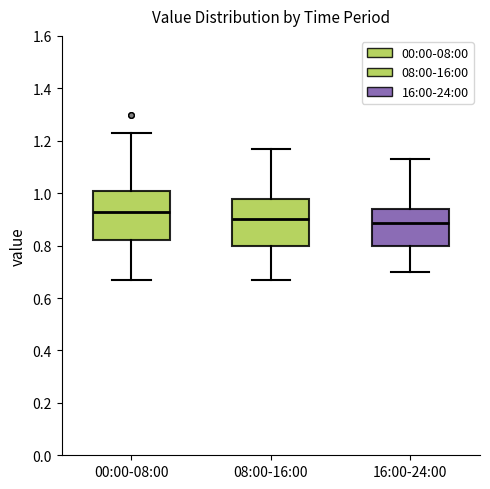

Reading left to right, read every box against the y-axis: the position of its median line, the range the box covers, and the ends of its whiskers. The values are not printed on the chart, so give them approximately, as read against the axis.

00:00-08:00: median 0.94, box 0.82 to 1.00, whiskers 0.68 to 1.24
08:00-16:00: median 0.90, box 0.80 to 0.98, whiskers 0.68 to 1.18
16:00-24:00: median 0.88, box 0.80 to 0.94, whiskers 0.70 to 1.14